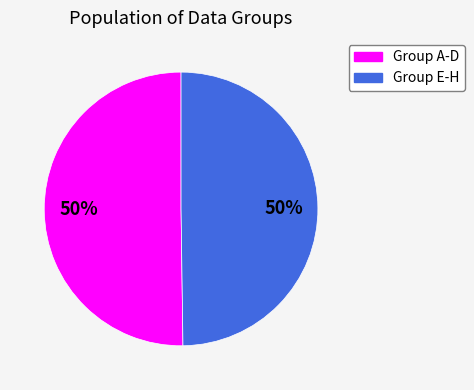

To the nearest percent, what is the average slice percentage?

50%